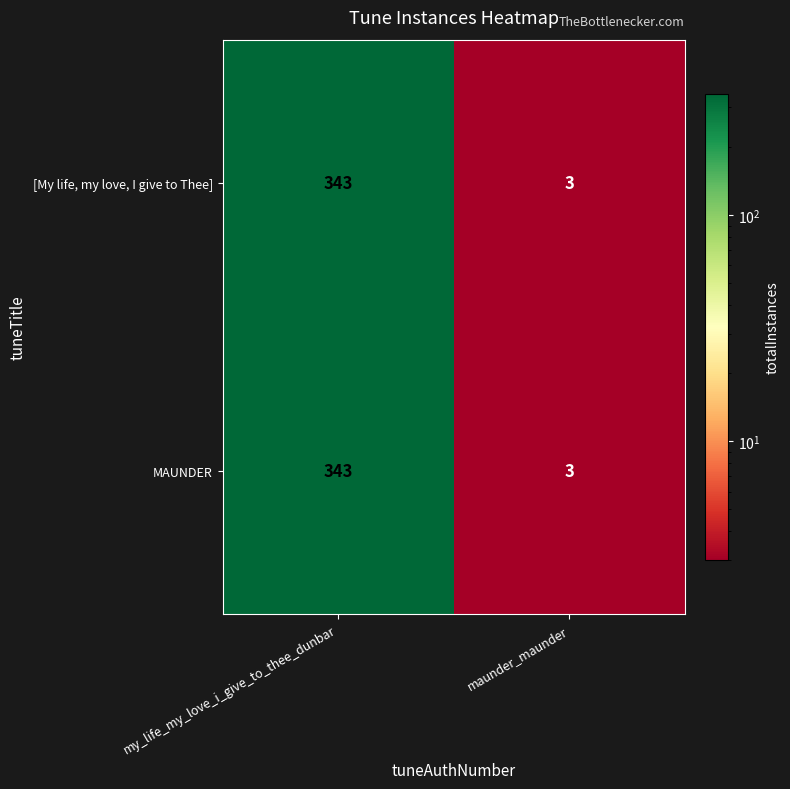

Is it true that [My life, my love, I give to Thee] equals 555 at my_life_my_love_i_give_to_thee_dunbar?

False